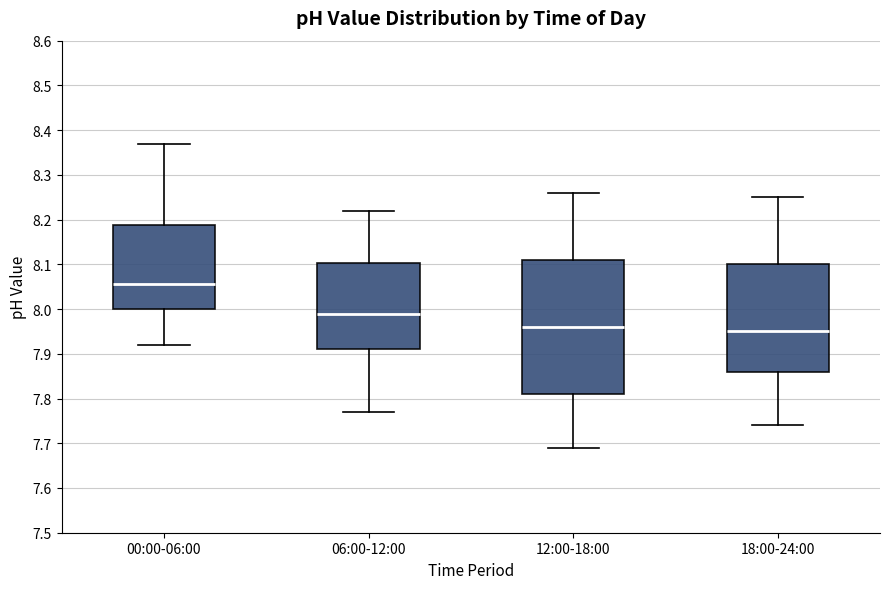

Where does the upper whisker of the box for 06:00-12:00 end on the y-axis? The values are not printed on the chart, so give them approximately, as read against the axis.

8.22